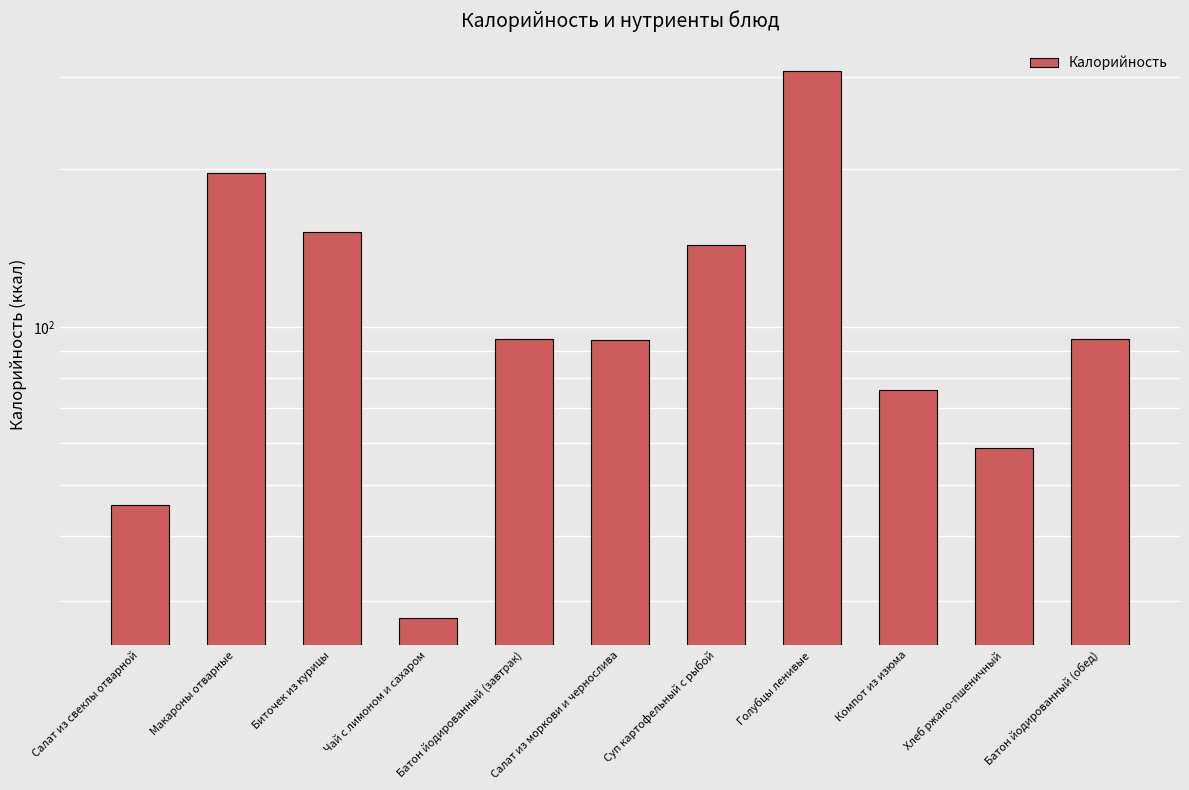

Reading left to right, list all the values displayed in this chart.

Салат из свеклы отварной=45.7	Макароны отварные=196.8	Биточек из курицы=151.8	Чай с лимоном и сахаром=27.9	Батон йодированный (завтрак)=95.0	Салат из моркови и чернослива=94.6	Суп картофельный с рыбой=143.2	Голубцы ленивые=307.9	Компот из изюма=75.9	Хлеб ржано-пшеничный=58.7	Батон йодированный (обед)=95.0